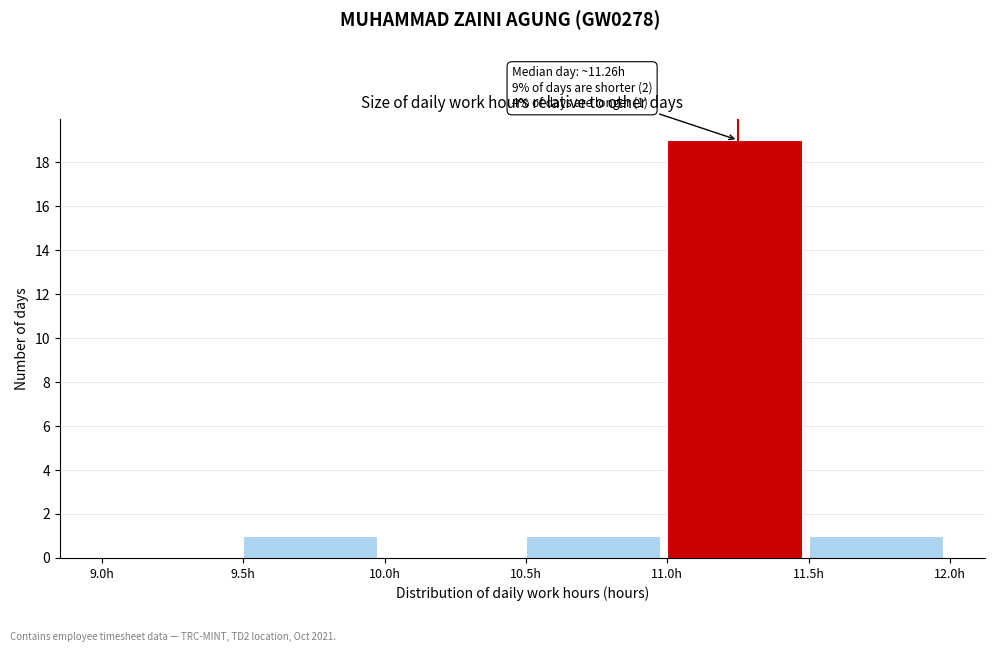

Which range on the x-axis has the tallest bar?

11.0 to 11.5